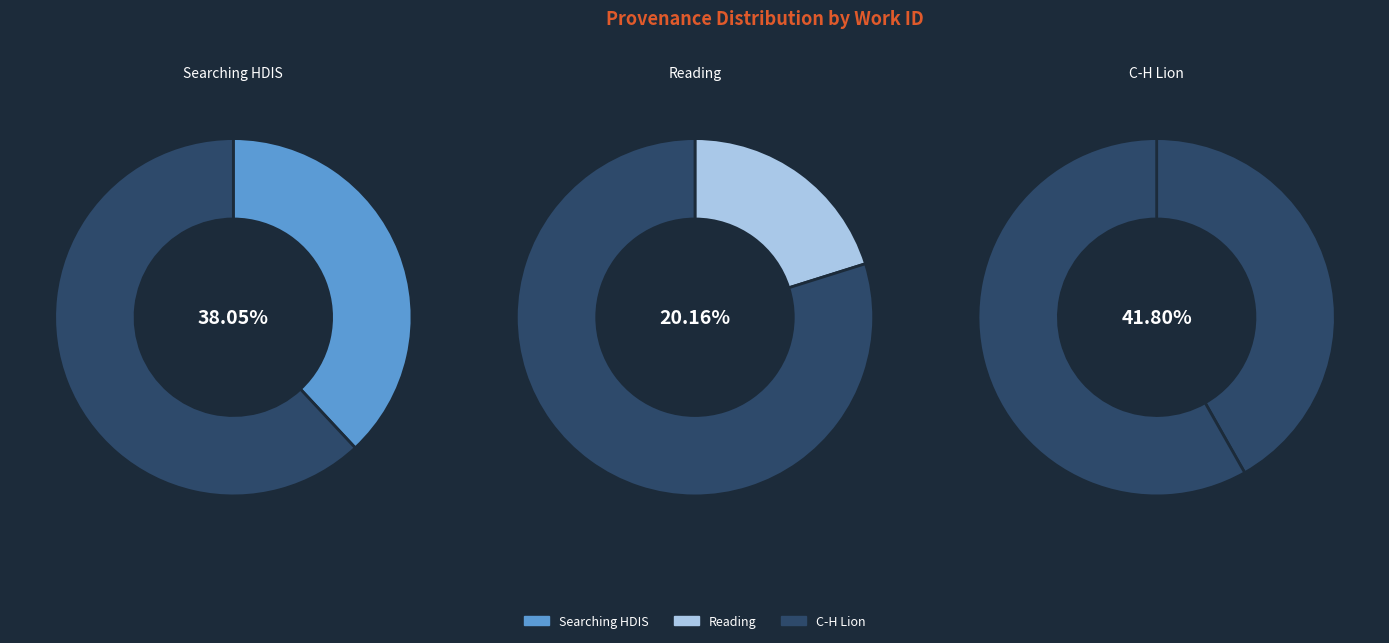

True or false: C-H Lion accounts for 42% of the total.

True